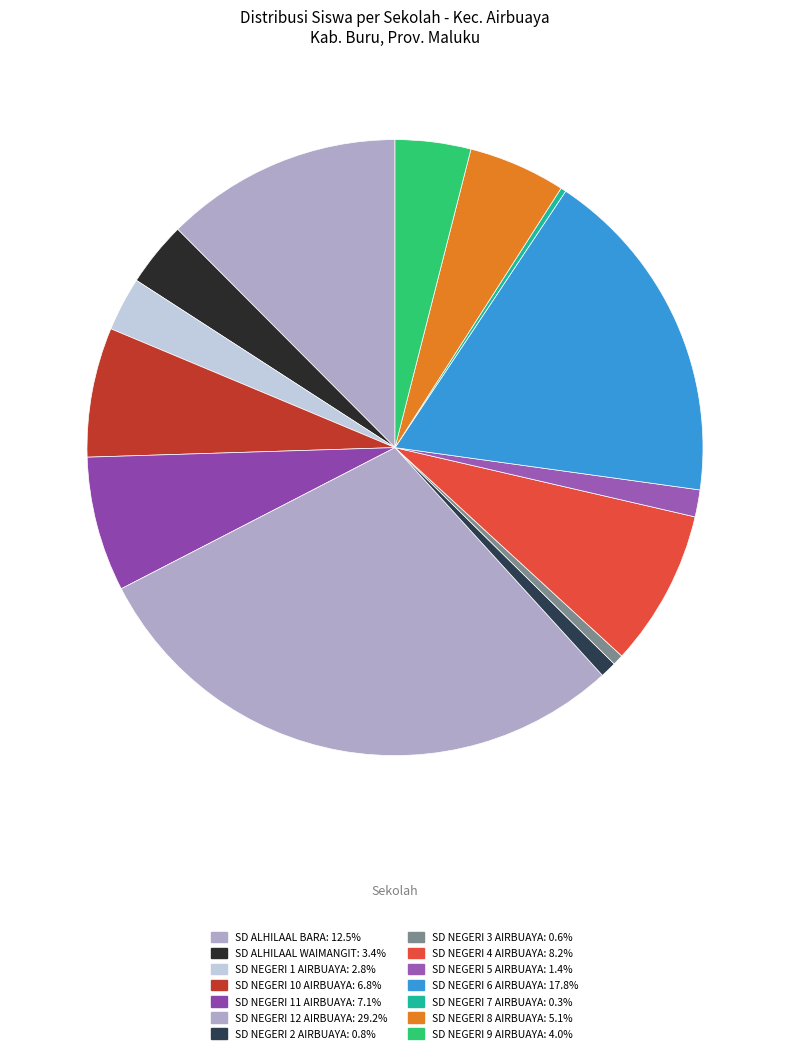

Which has a higher value, SD NEGERI 9 AIRBUAYA or SD ALHILAAL WAIMANGIT?

SD NEGERI 9 AIRBUAYA